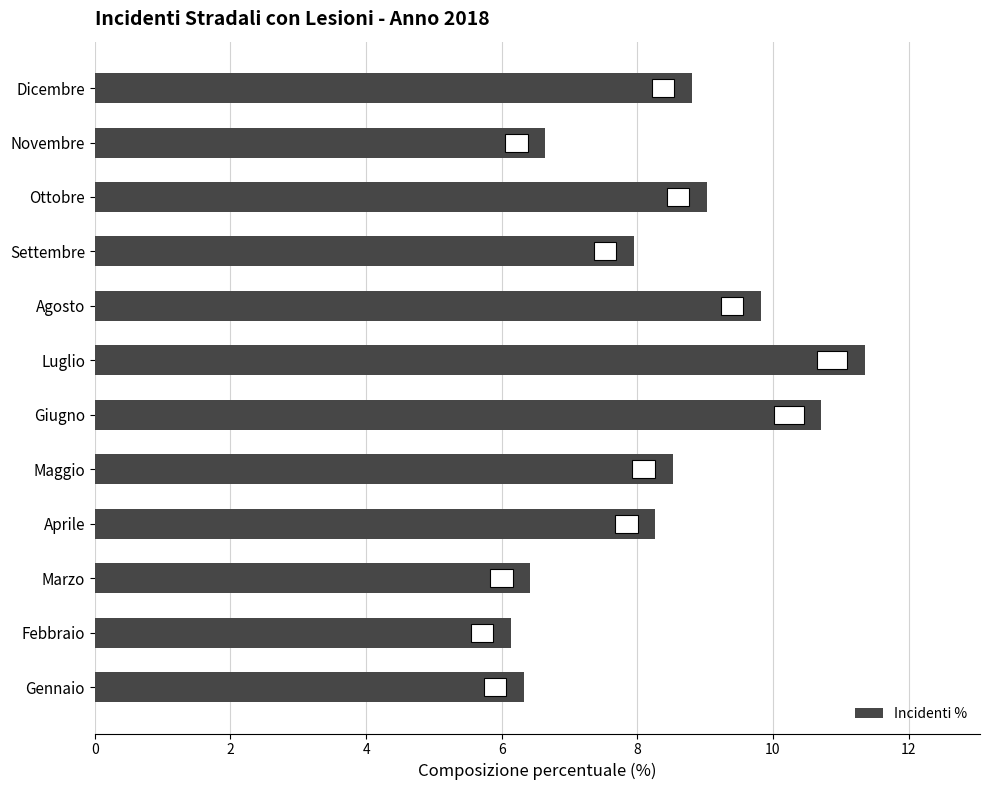

What is the change in value from Febbraio to Agosto?

+3.7